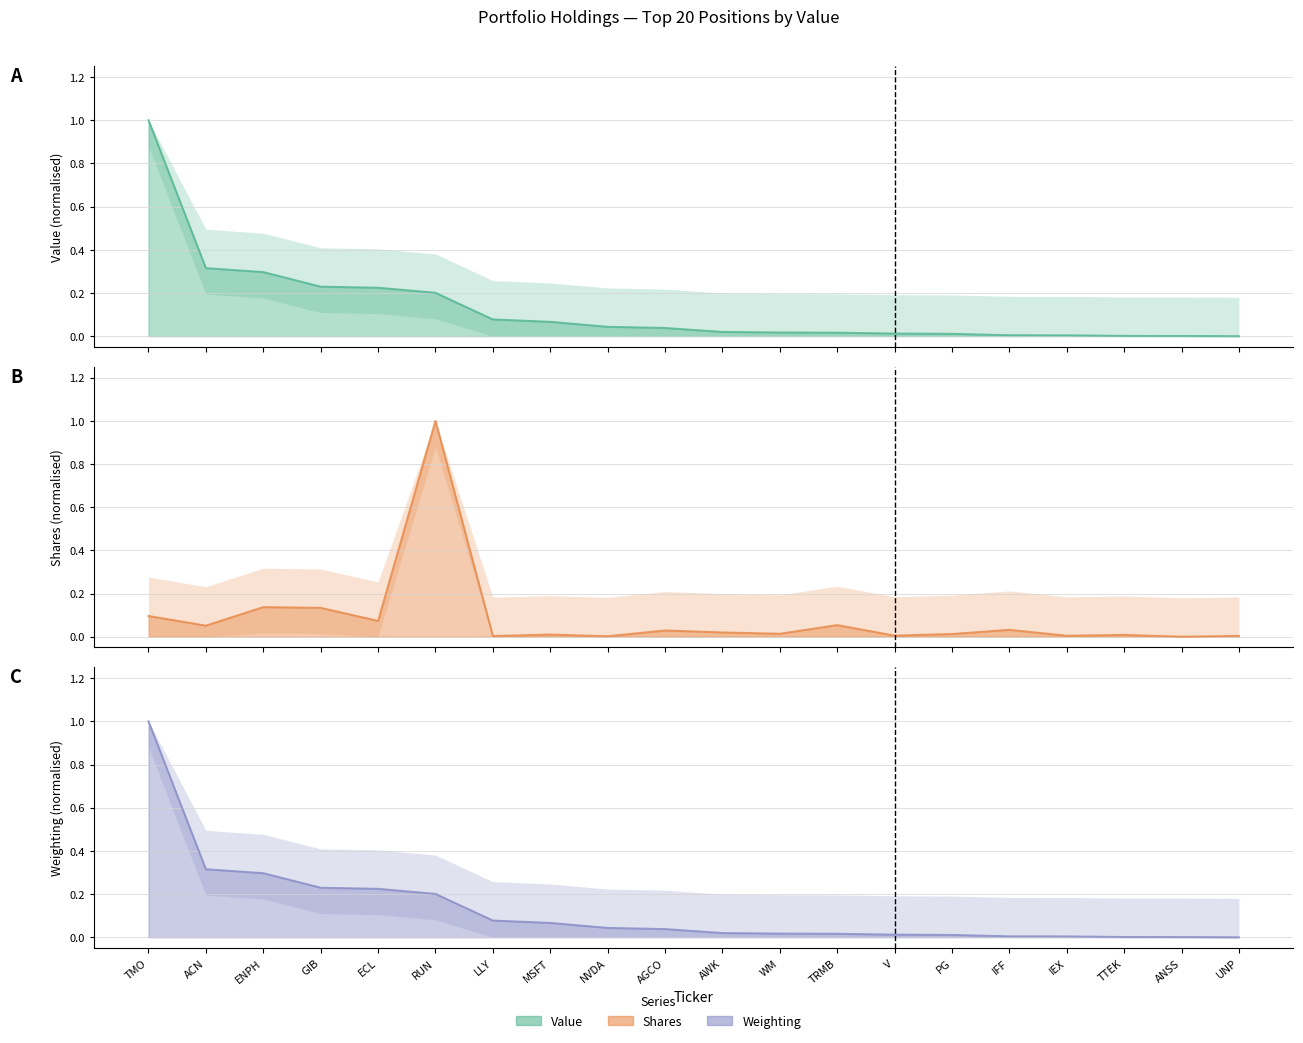

What position from the right is ACN?

19